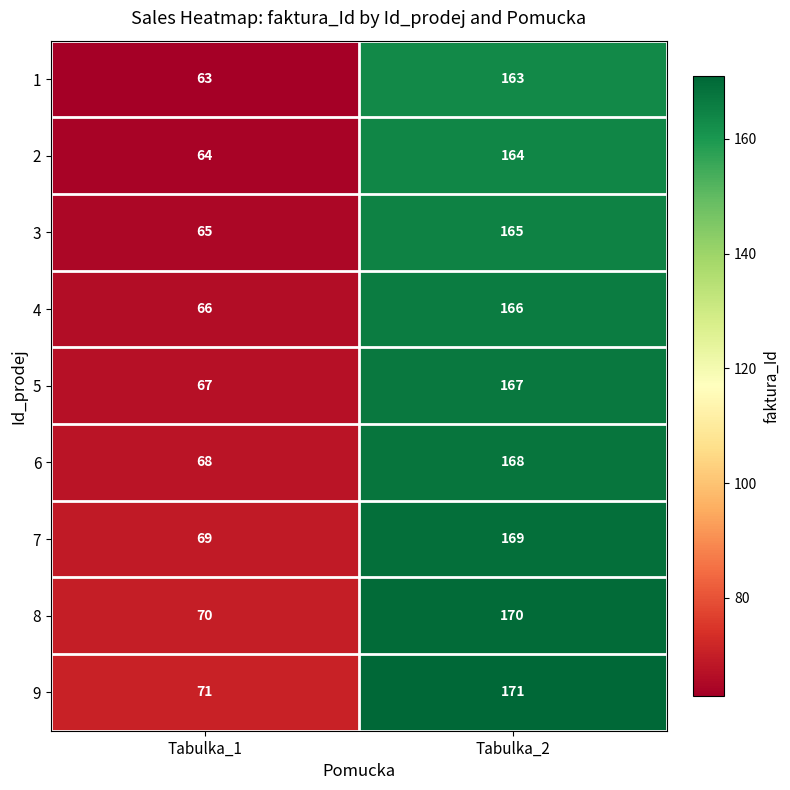

Which series has the largest total across all categories?

9